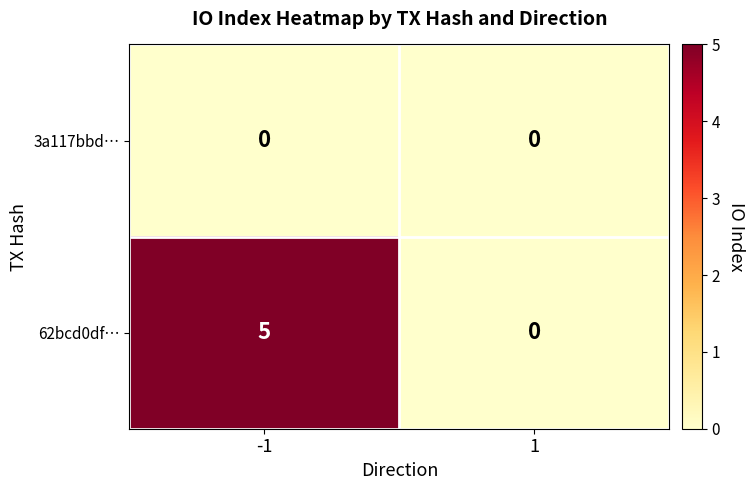

What is the total value across all series at -1?

5